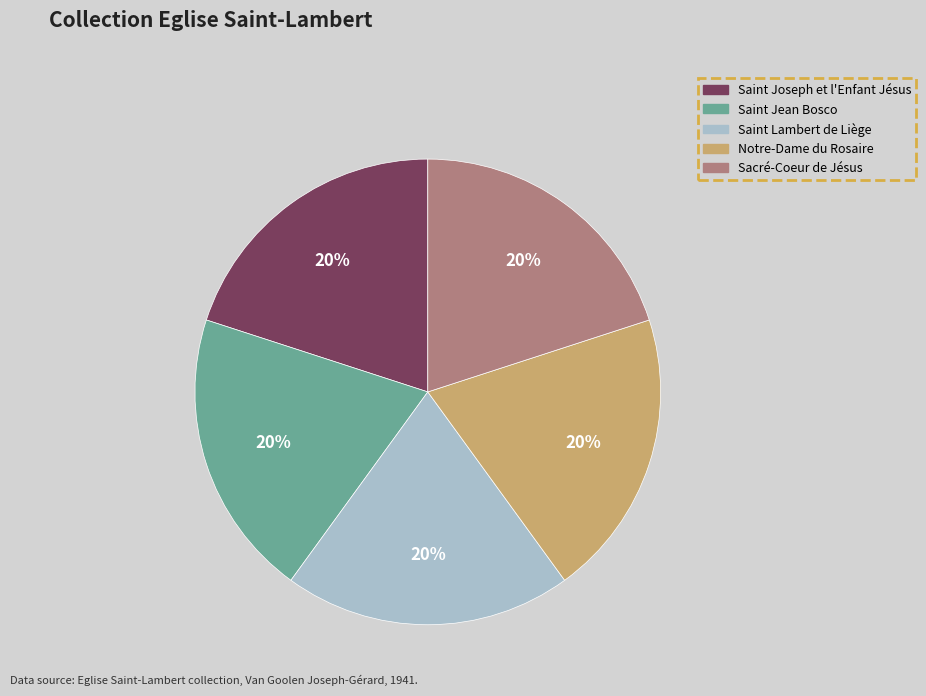

To the nearest percent, what portion does Saint Lambert de Liège represent?

20%